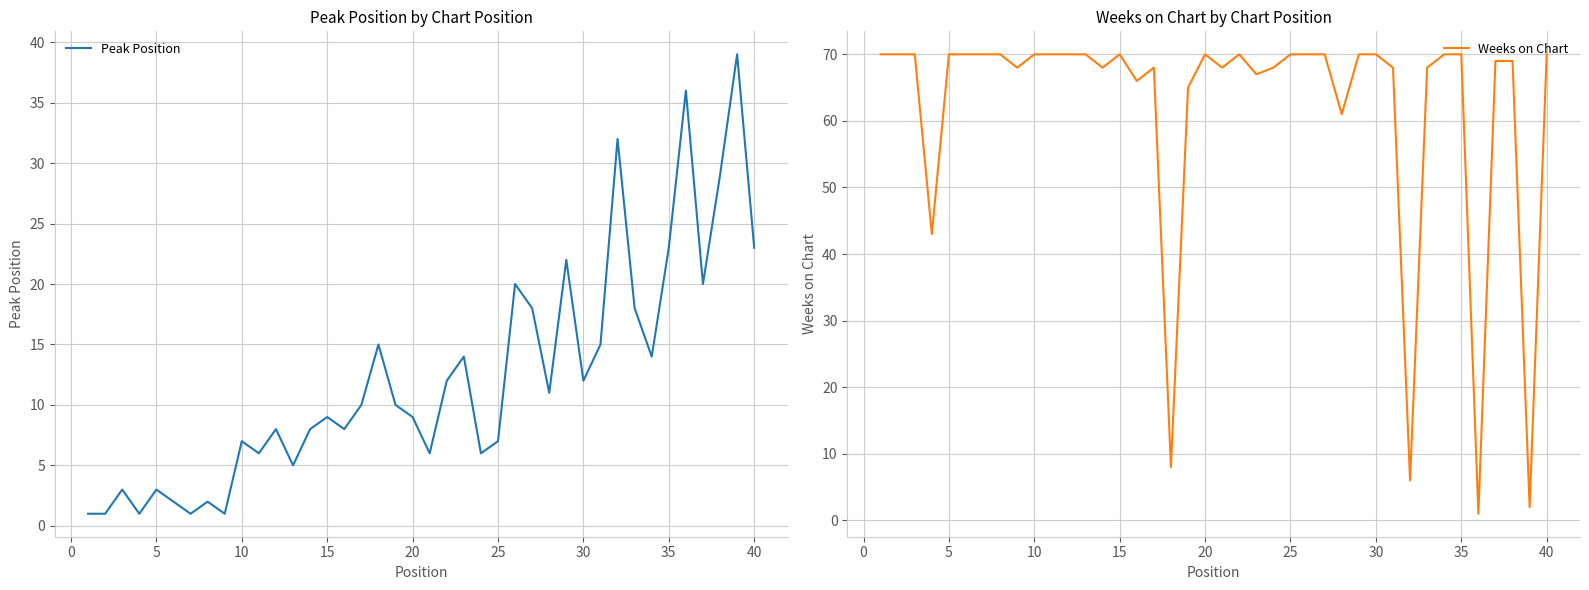

Is it true that Peak Position equals 2 at 11?

False